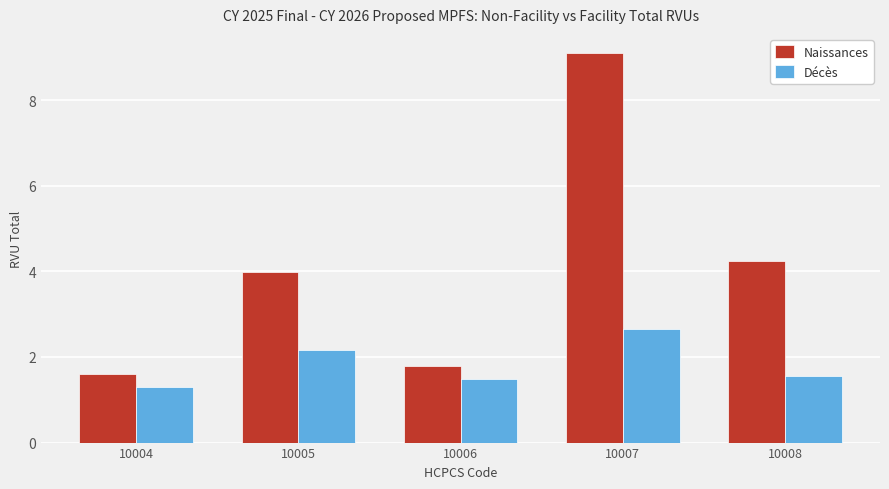

What is the average value of the Naissances series?

4.1